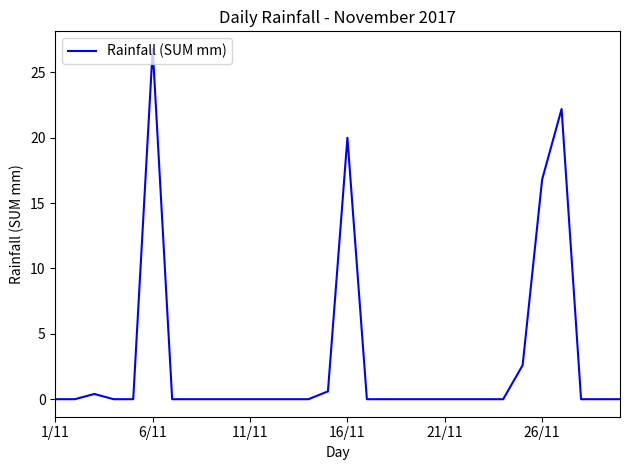

What is the greatest value displayed?

26.8